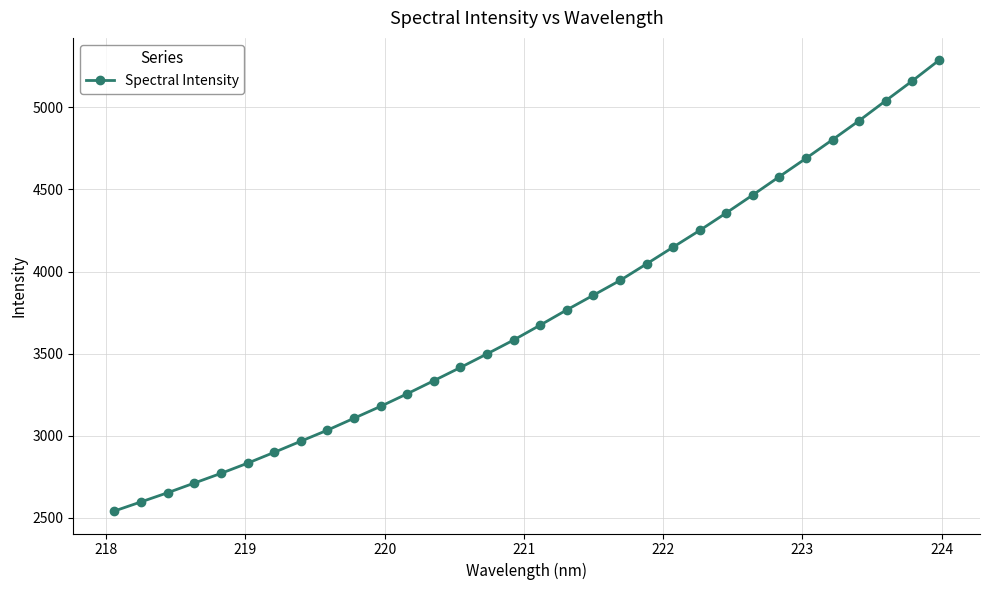

What is the value of the 5th point from the left?

2771.1